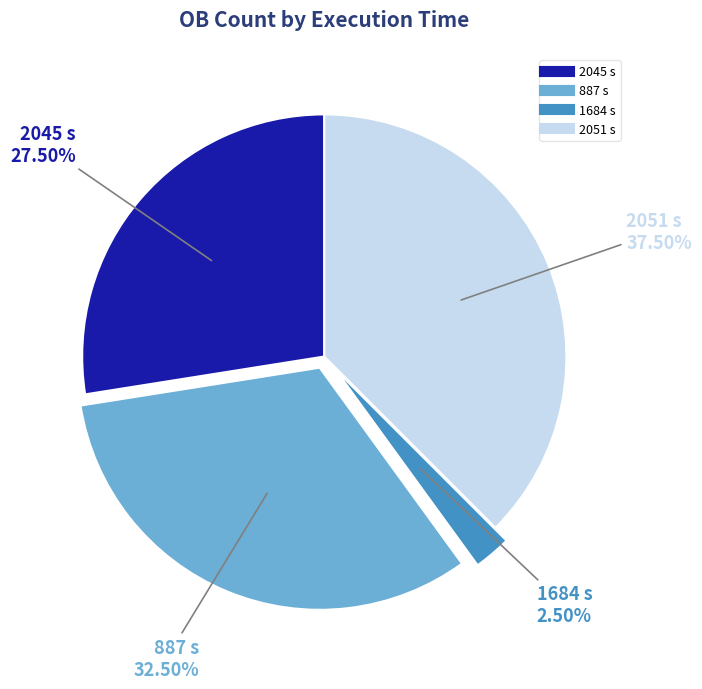

Is 2051 s the majority of the pie?

No